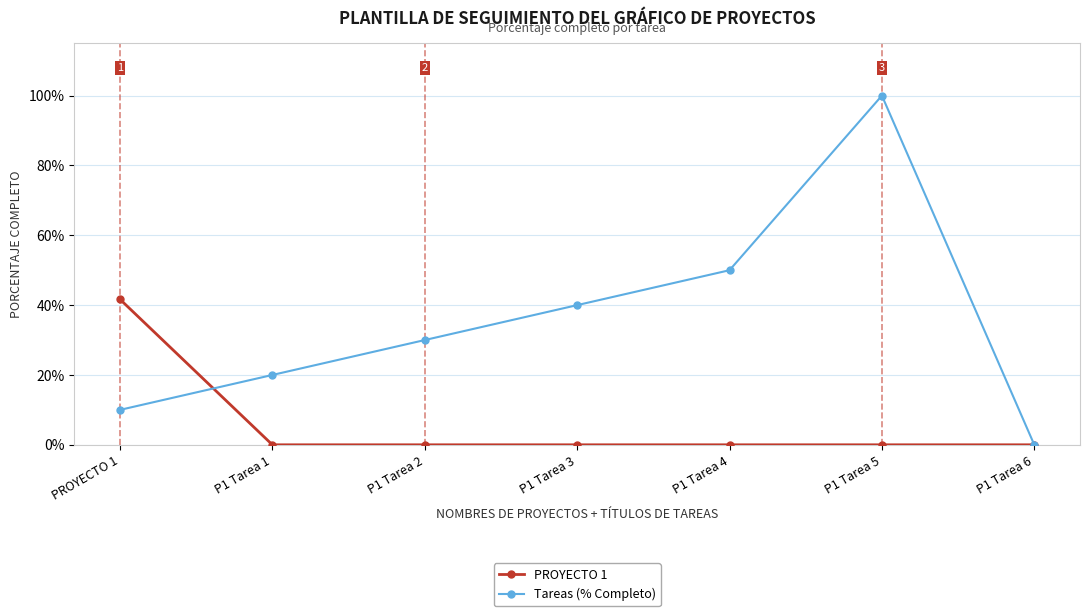

At how many categories does at least one series exceed 0?

6